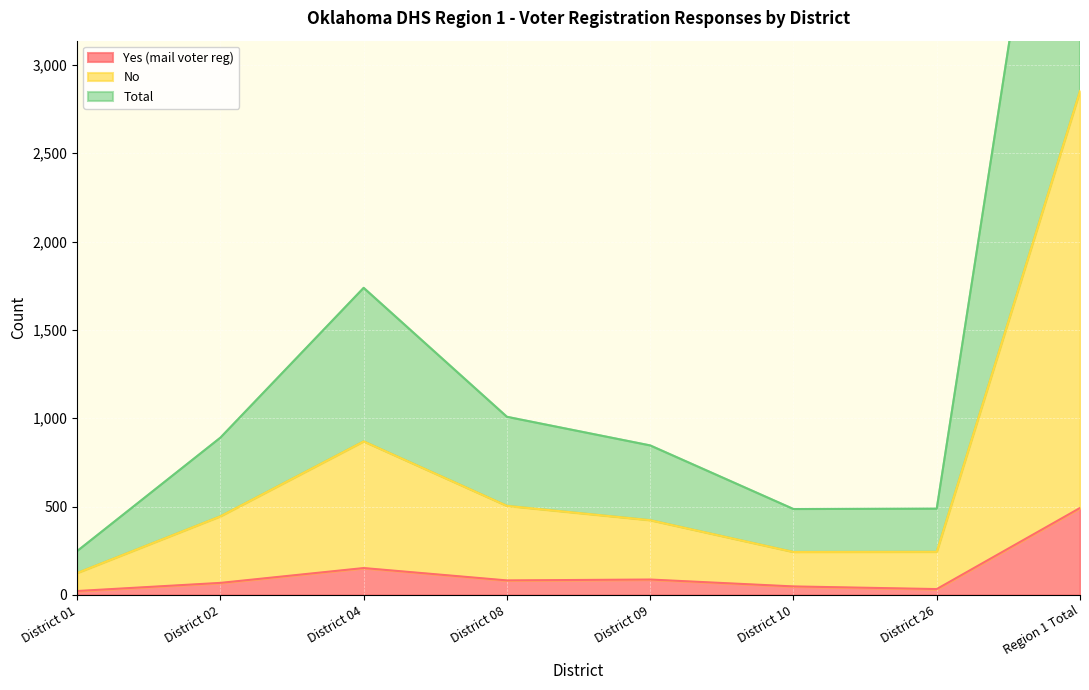

True or false: Total and Yes (mail voter reg) intersect in this chart.

False